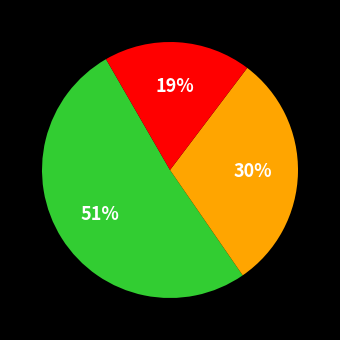

To the nearest percent, what is the average slice percentage?

33%